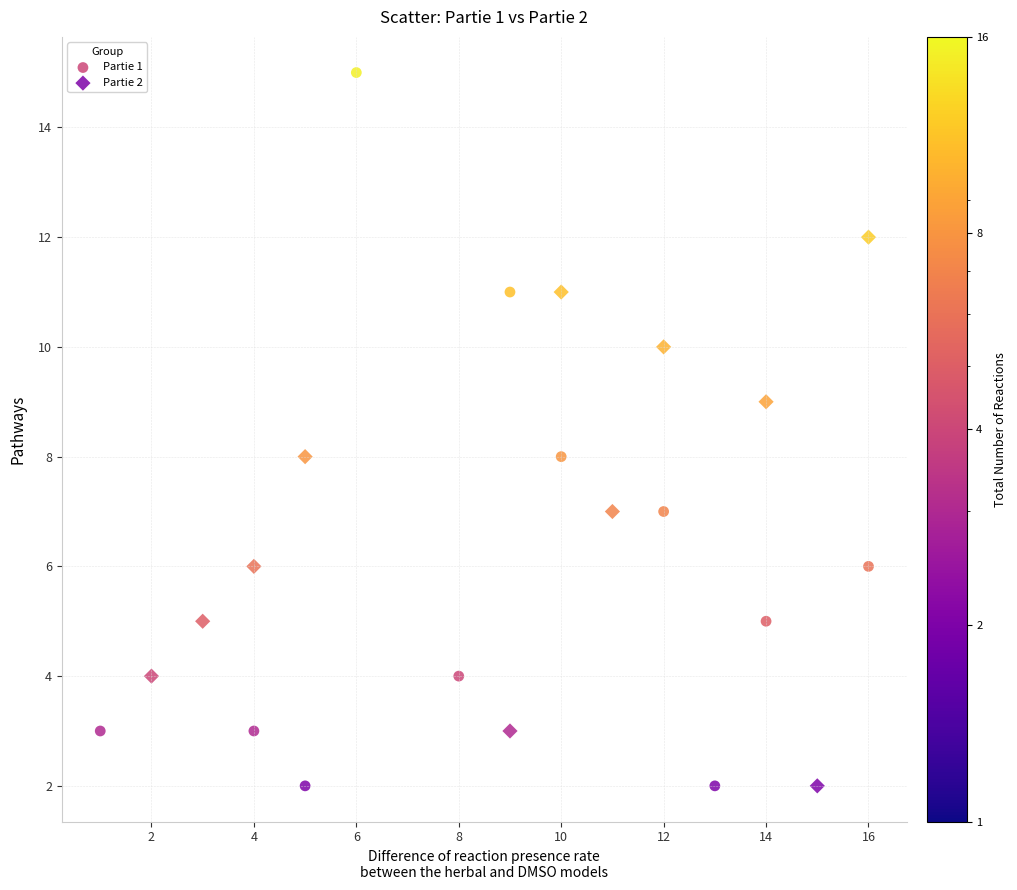

Which series reaches the maximum Y coordinate?

Partie 1